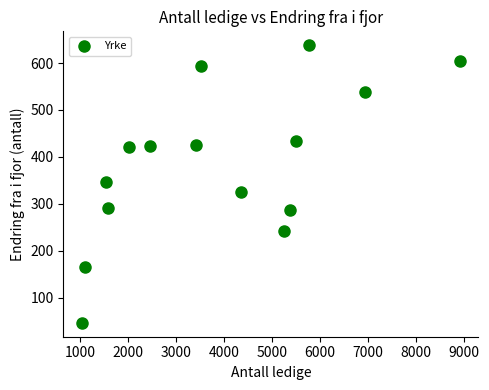

What is the range of Y values (max minus min)?

592